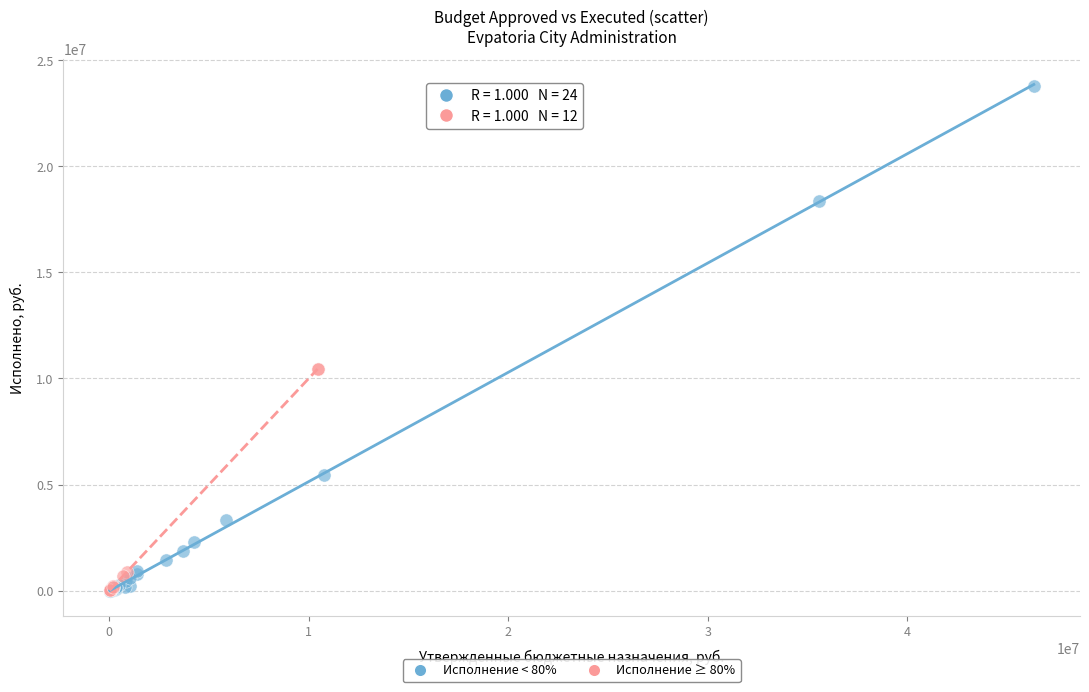

Which series has the widest spread of Y values?

Исполнение < 80%